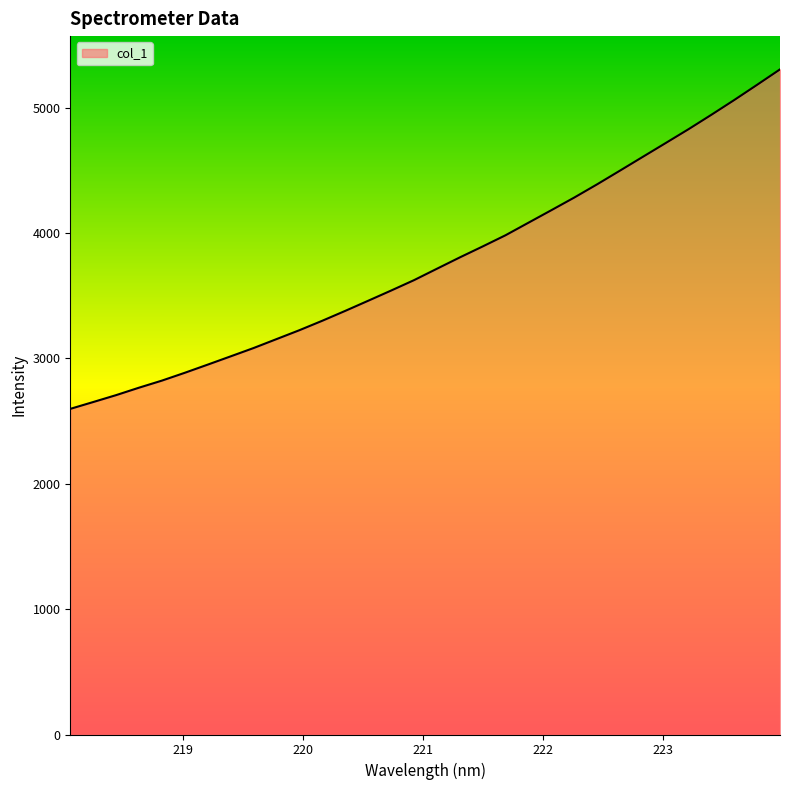

What is the difference between the maximum and minimum values?

2707.6